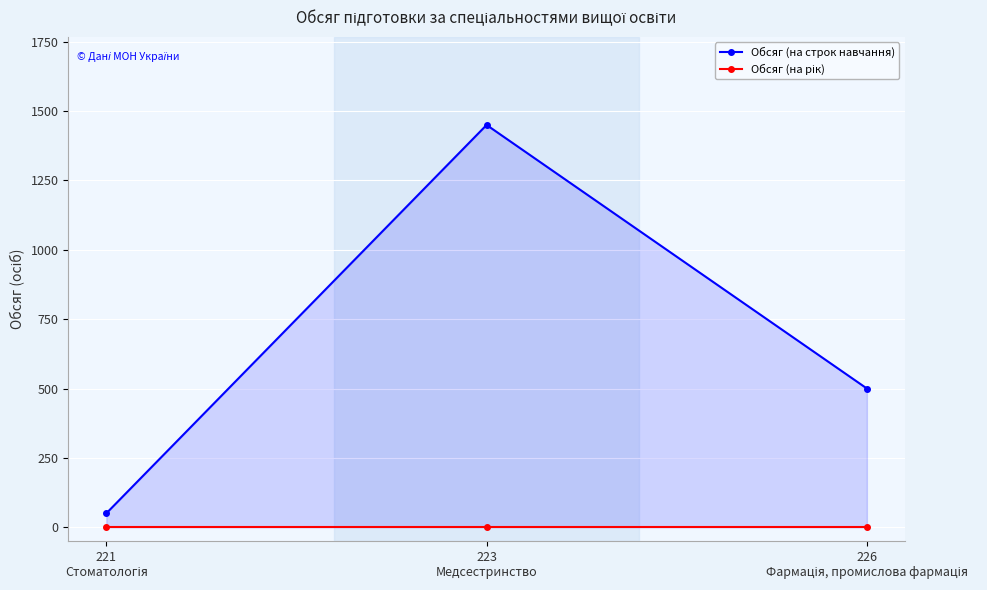

Which label corresponds to the largest value in the chart?

223
Медсестринство